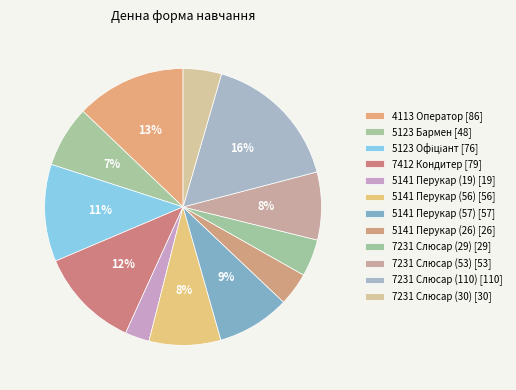

Which slice is the smallest?

5141 Перукар (19)